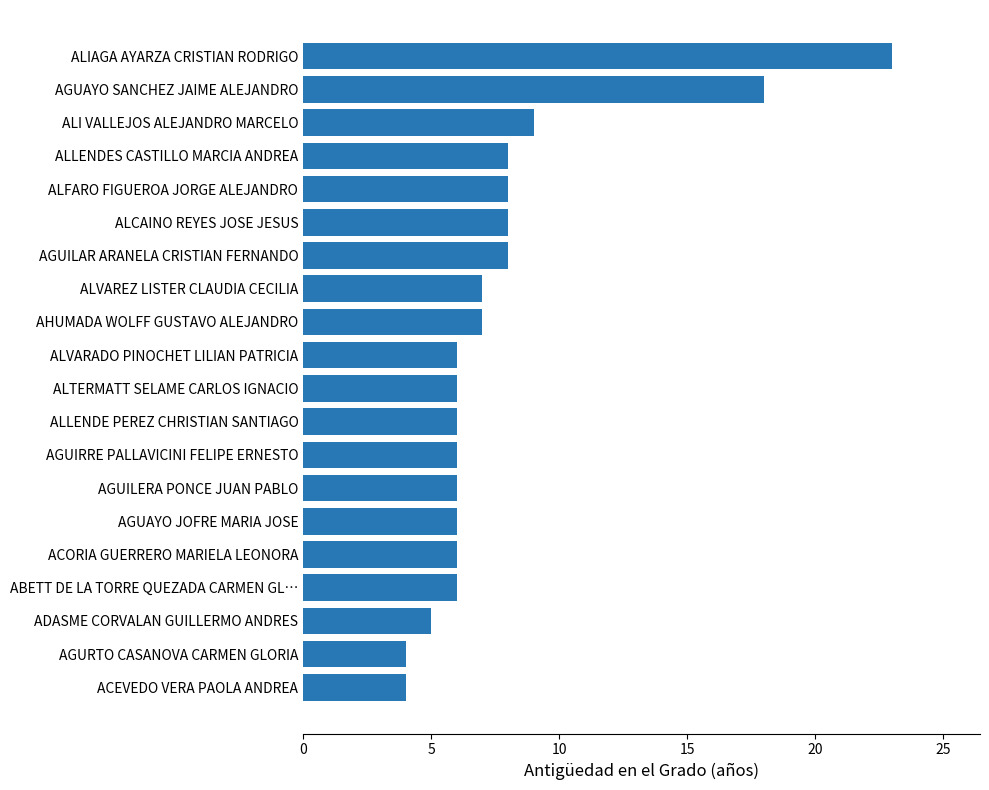

Are the bars horizontal?

Yes